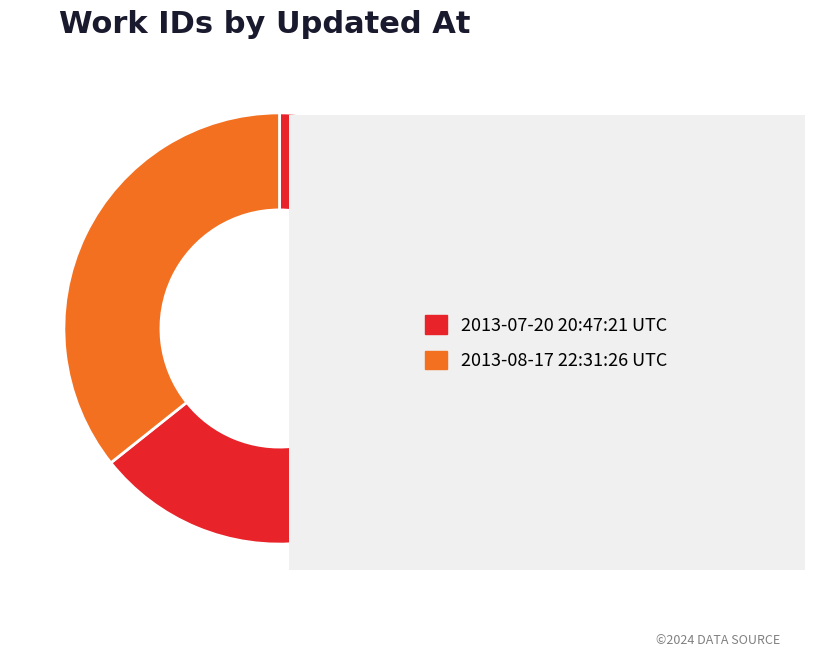

Does any single category account for the majority?

Yes